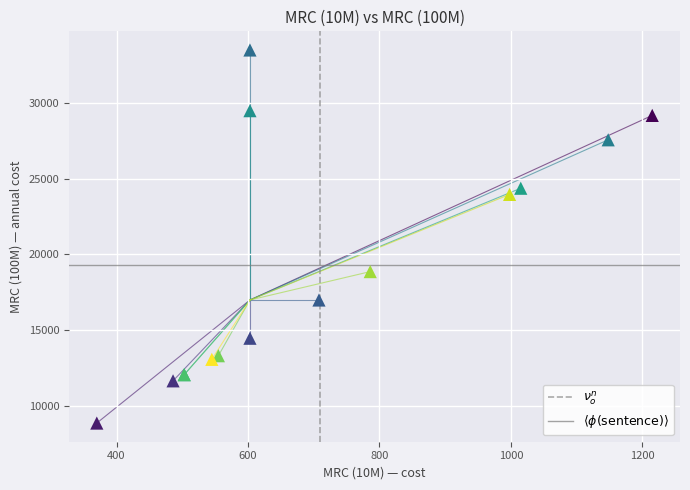

What Y value in the scatter plot is closest to 21176?

18864